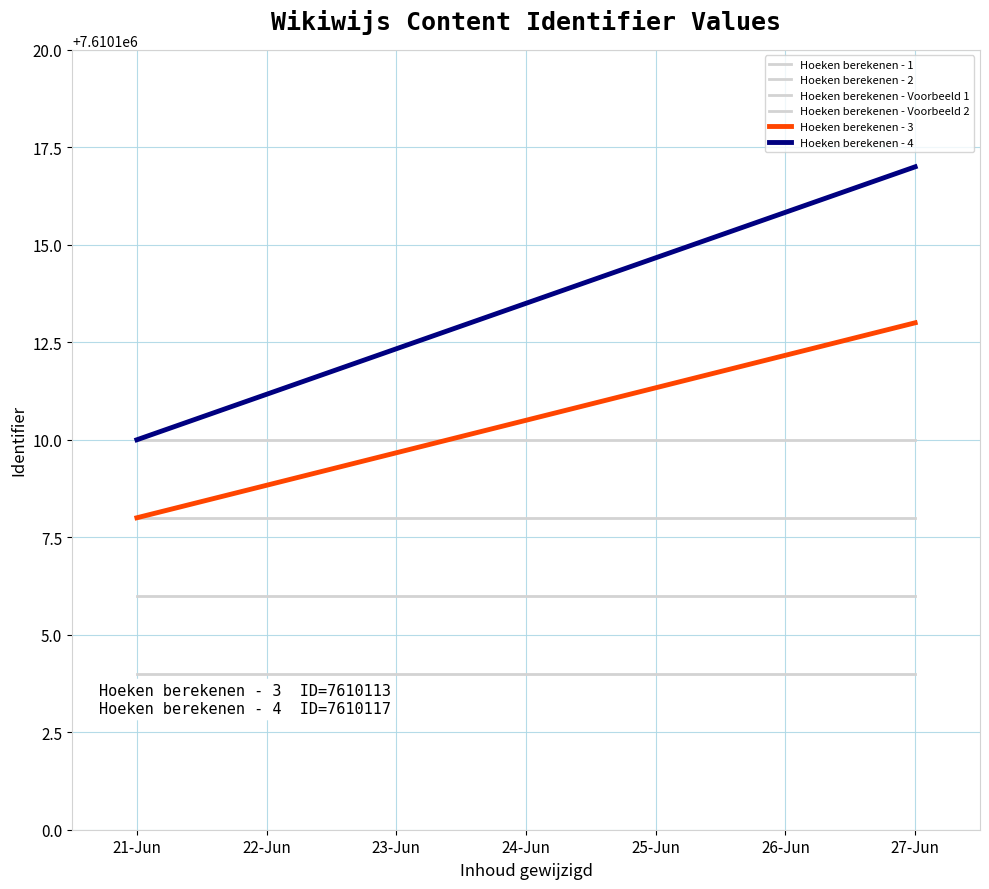

What is the label of the 2nd point from the left?

27-Jun